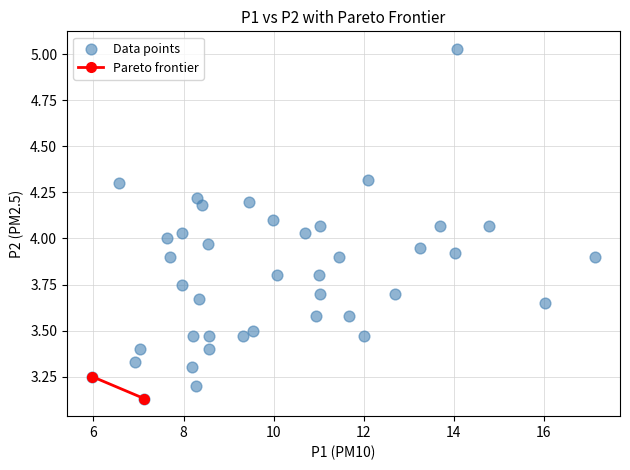

What is the range of Y values (max minus min)?

1.9